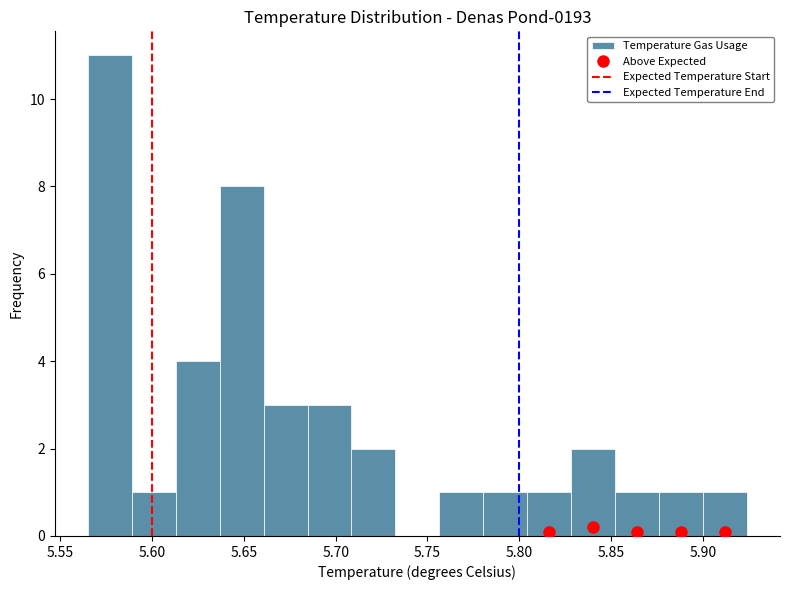

Reading left to right, transcribe this chart: for each bar, give the range it covers on the x-axis and its height. Neither the bar edges nor the heights are printed on the chart, so give them approximately, as read against the axes.

5.565 to 5.590: 11
5.590 to 5.615: 1
5.615 to 5.635: 4
5.635 to 5.660: 8
5.660 to 5.685: 3
5.685 to 5.710: 3
5.710 to 5.735: 2
5.735 to 5.755: 0
5.755 to 5.780: 1
5.780 to 5.805: 1
5.805 to 5.830: 1
5.830 to 5.850: 2
5.850 to 5.875: 1
5.875 to 5.900: 1
5.900 to 5.925: 1